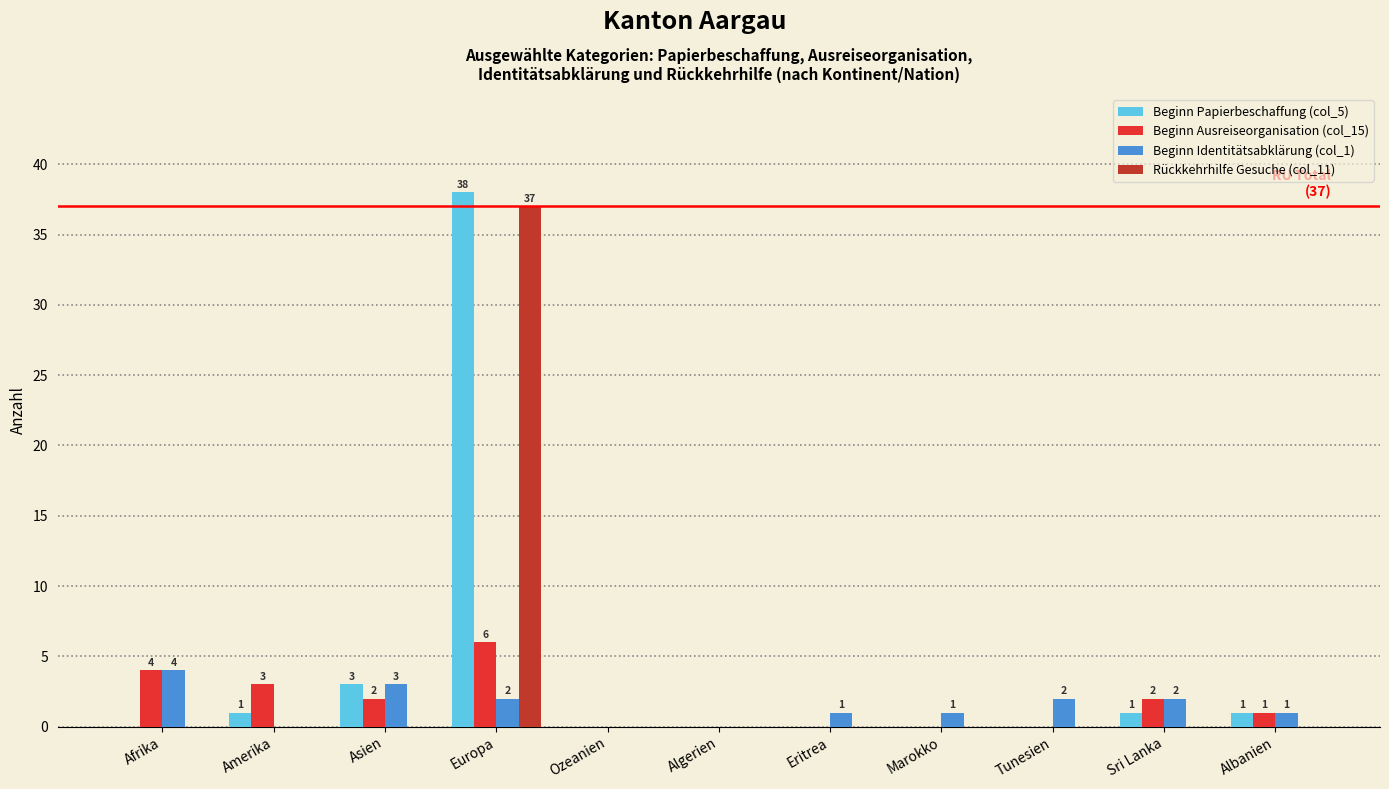

Is it true that Rückkehrhilfe Gesuche (col_11) equals -19 at Afrika?

False